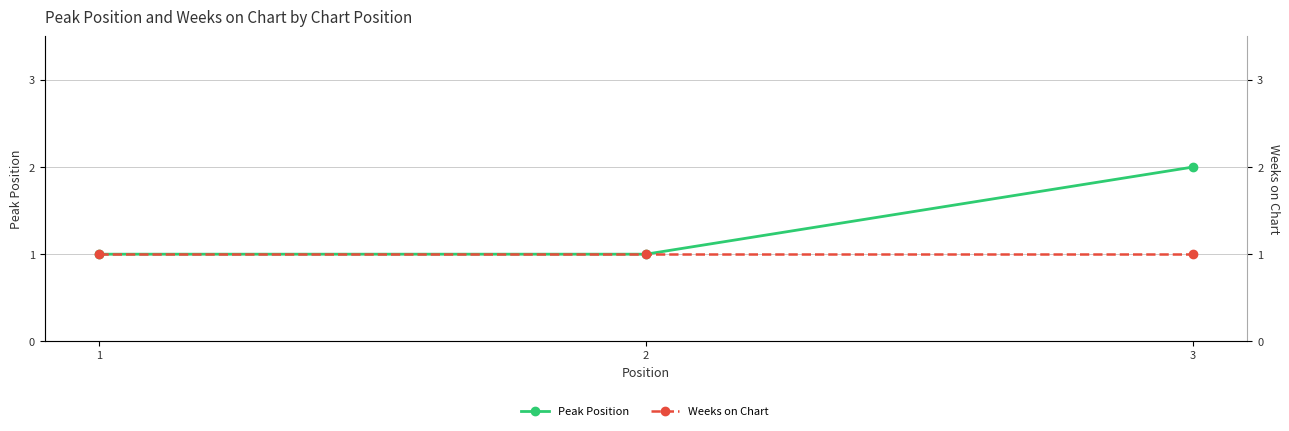

What are all the series names shown in the legend?

Peak Position, Weeks on Chart